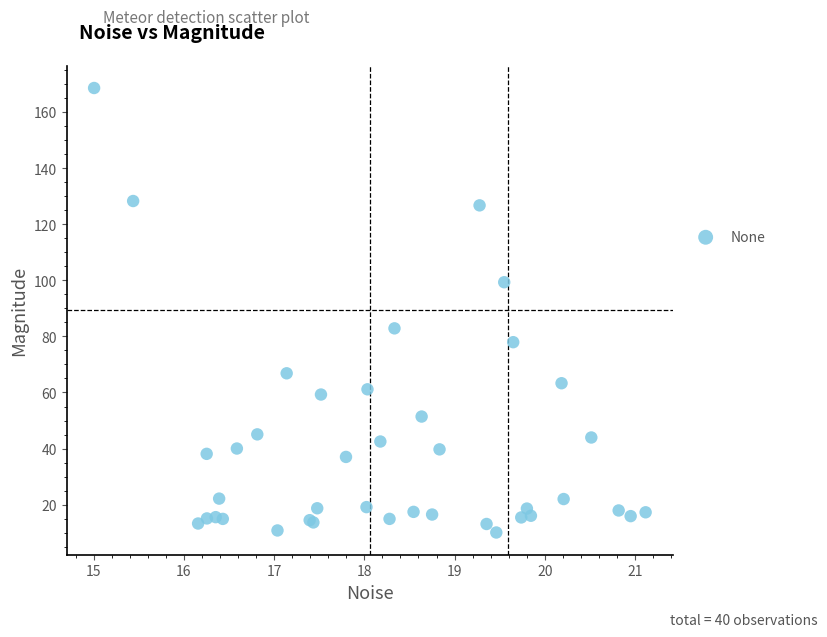

What Y value in the scatter plot is closest to 89?

82.9